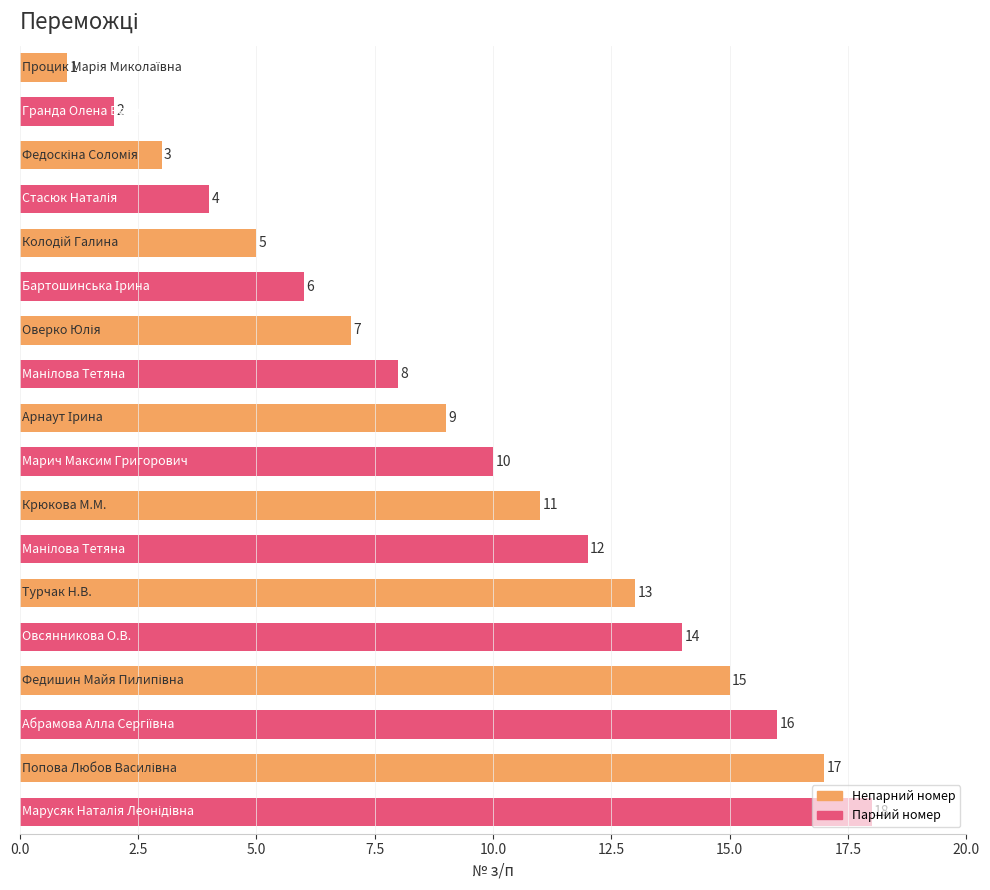

What is the difference between the second highest and minimum values?

16